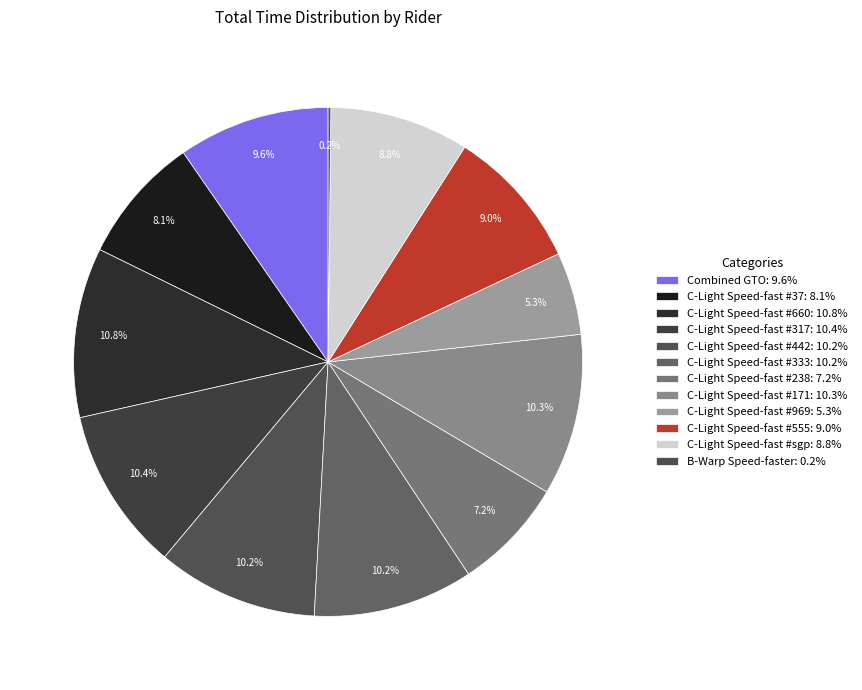

How many segments does this pie chart have?

12